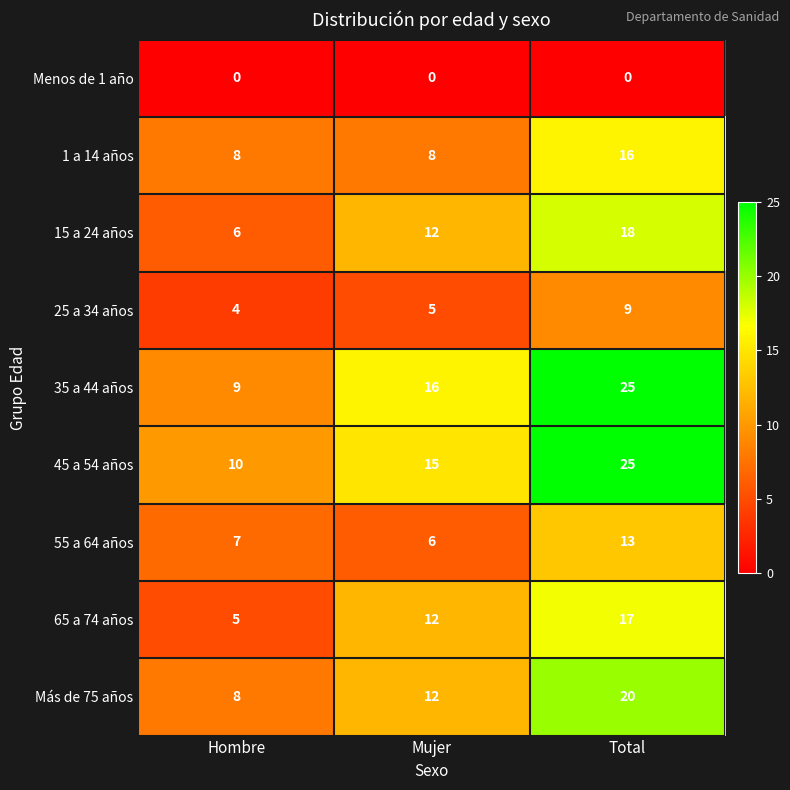

The value of 65 a 74 años at Mujer is 12. True or false?

True